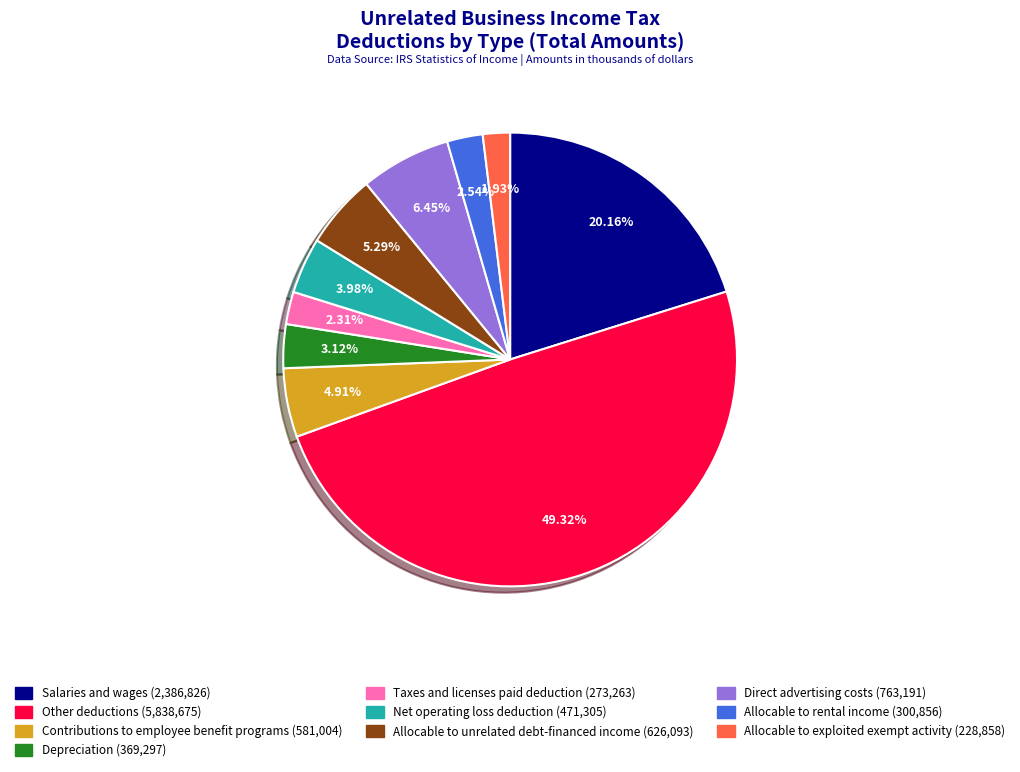

Which category has the biggest portion of the pie?

Other deductions